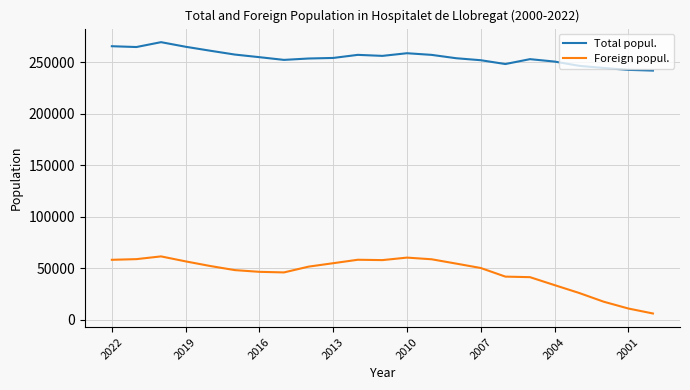

Rank the series by their maximum value, from highest to lowest.

Total popul., Foreign popul.